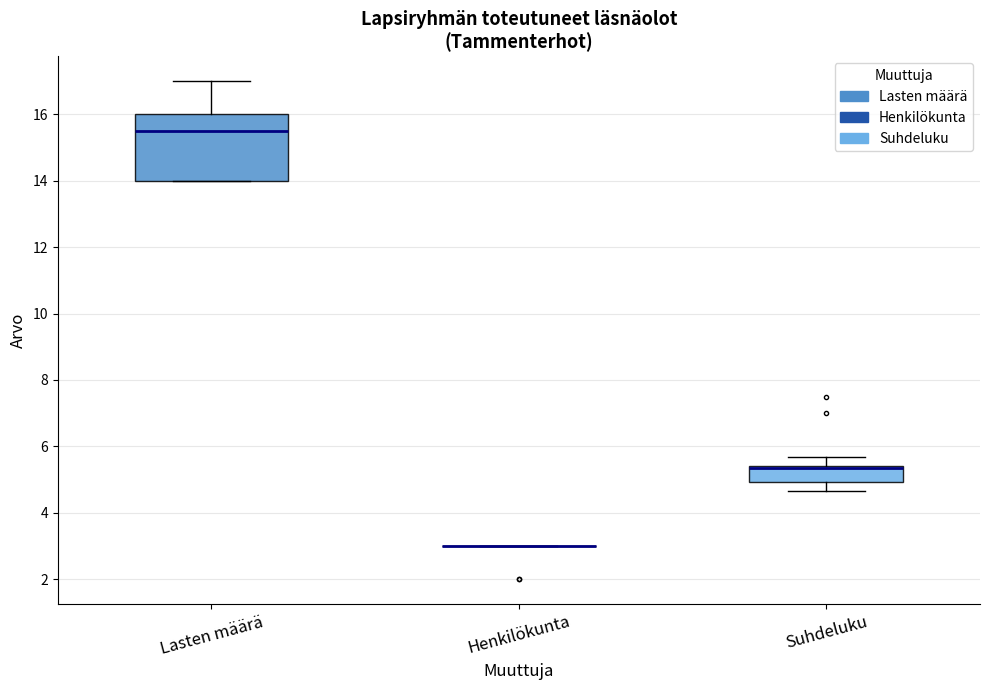

Reading left to right, transcribe this box plot: for each box, give where its median line is, the range the box spans, and where its two whiskers end, as read against the y-axis. The values are not printed on the chart, so give them approximately, as read against the axis.

Lasten määrä: median 15.6, box 14.0 to 16.0, whiskers 14.0 to 17.0
Henkilökunta: box collapsed to a line at 3.0, whiskers 3.0 to 3.0
Suhdeluku: median 5.4 (just below the box's upper edge), box 5.0 to 5.4, whiskers 4.6 to 5.6